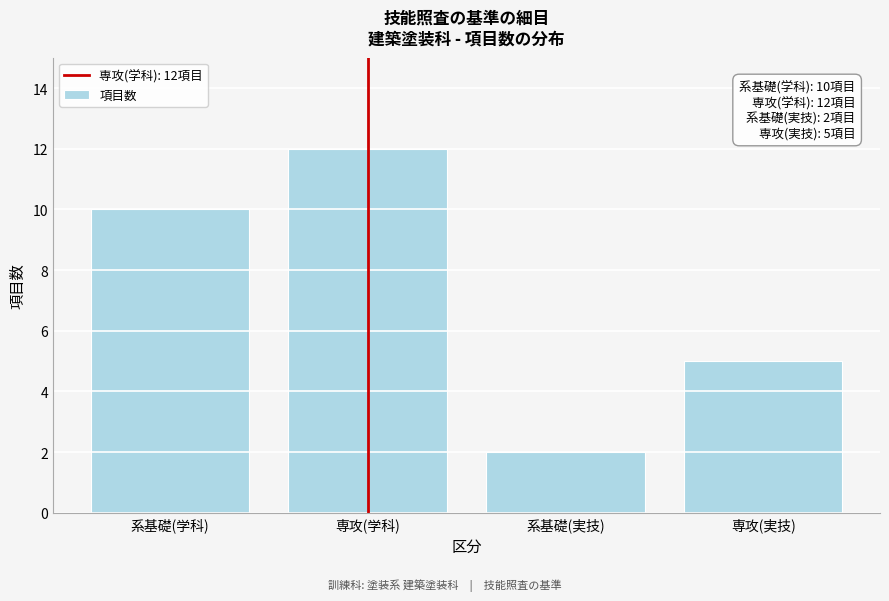

Reading left to right, extract all data points from this chart.

系基礎(学科)=10	専攻(学科)=12	系基礎(実技)=2	専攻(実技)=5